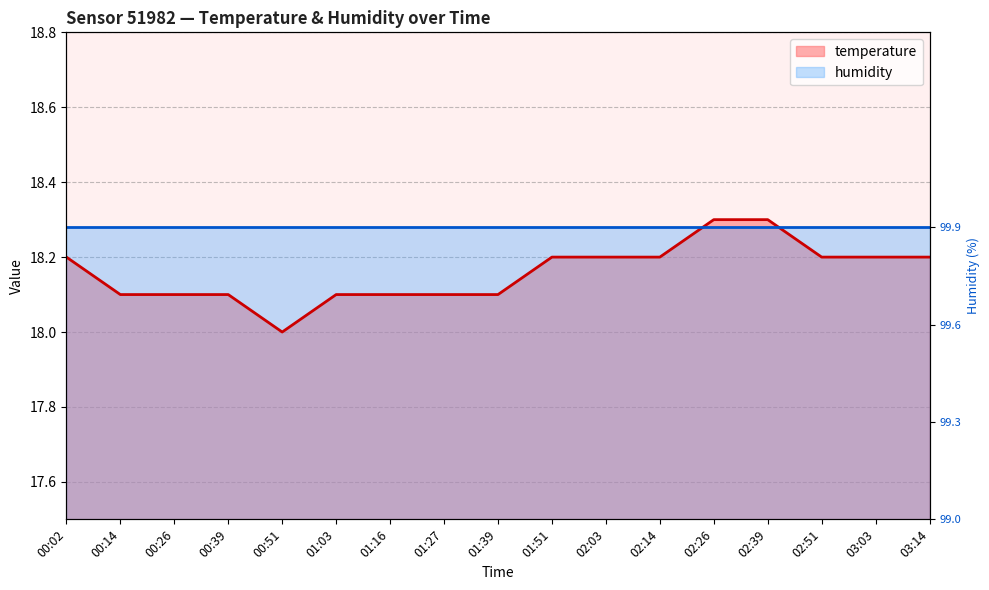

What is the label of the 9th point from the right?

01:39